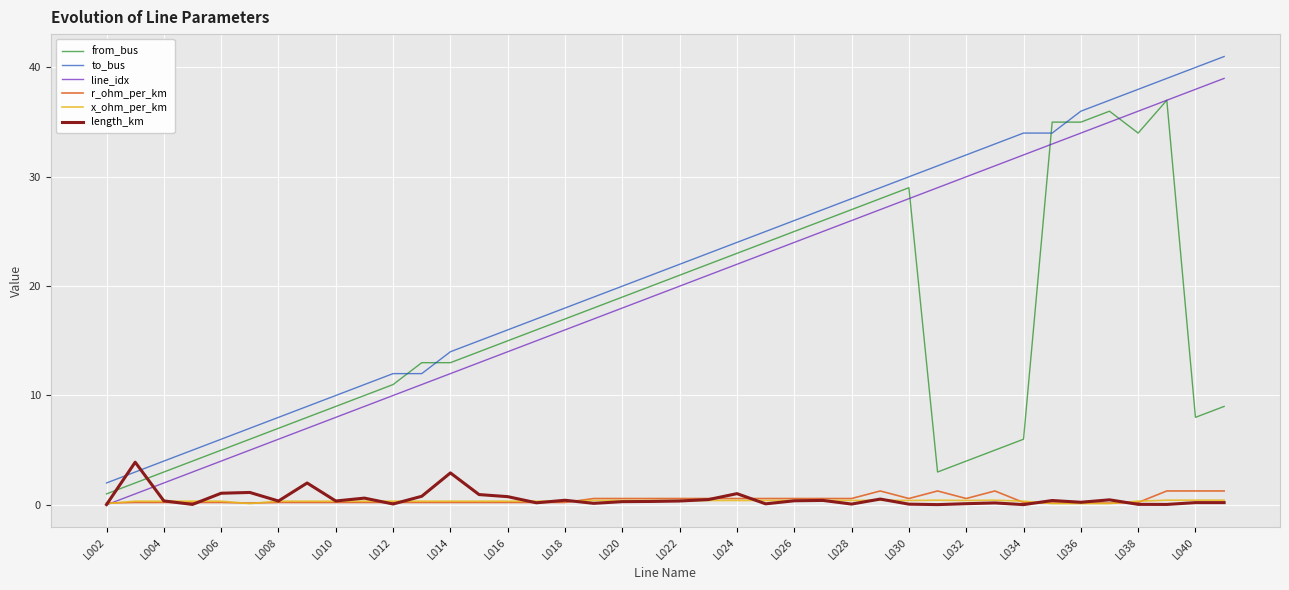

What is the difference between the maximum and minimum values in the line_idx series?

39.0